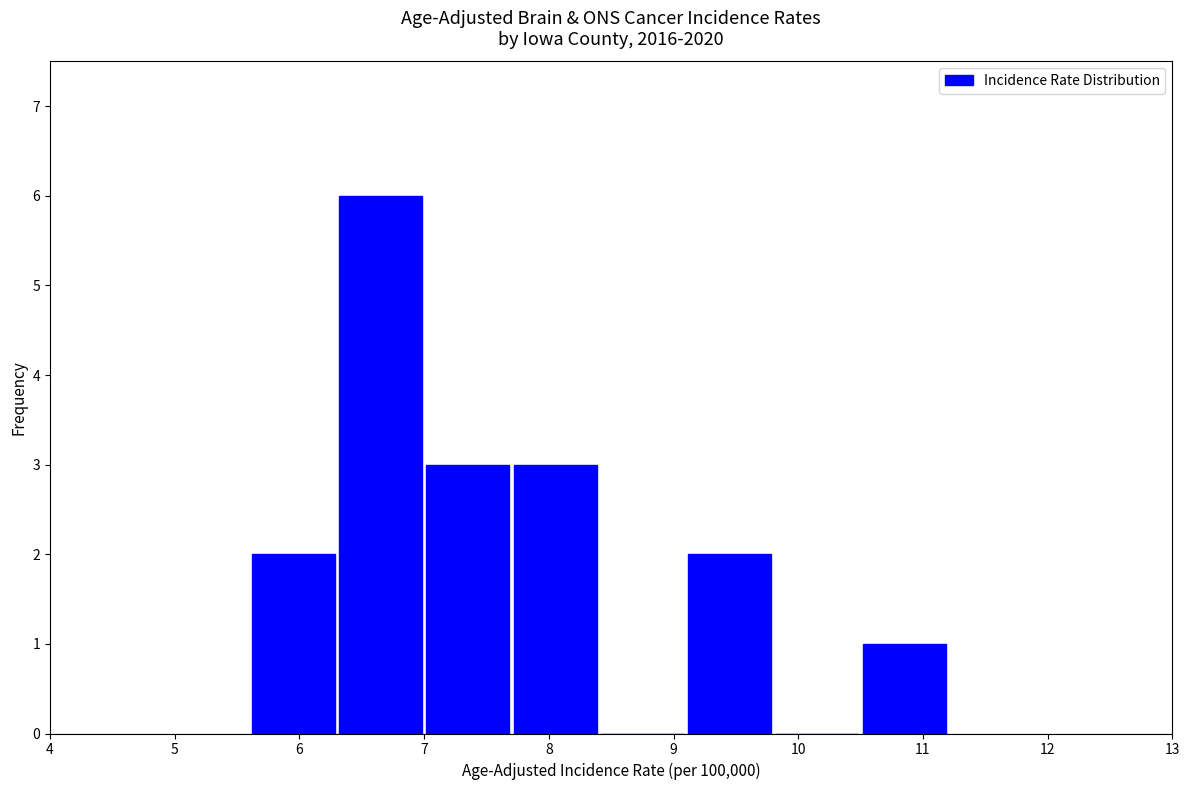

Reading left to right, list every bar in this chart as the range it spans on the x-axis followed by its height. The values are not printed on the chart, so give them approximately, as read against the axis.

5.6 to 6.3: 2
6.3 to 7.0: 6
7.0 to 7.7: 3
7.7 to 8.4: 3
8.4 to 9.1: 0
9.1 to 9.8: 2
9.8 to 10.5: 0
10.5 to 11.2: 1